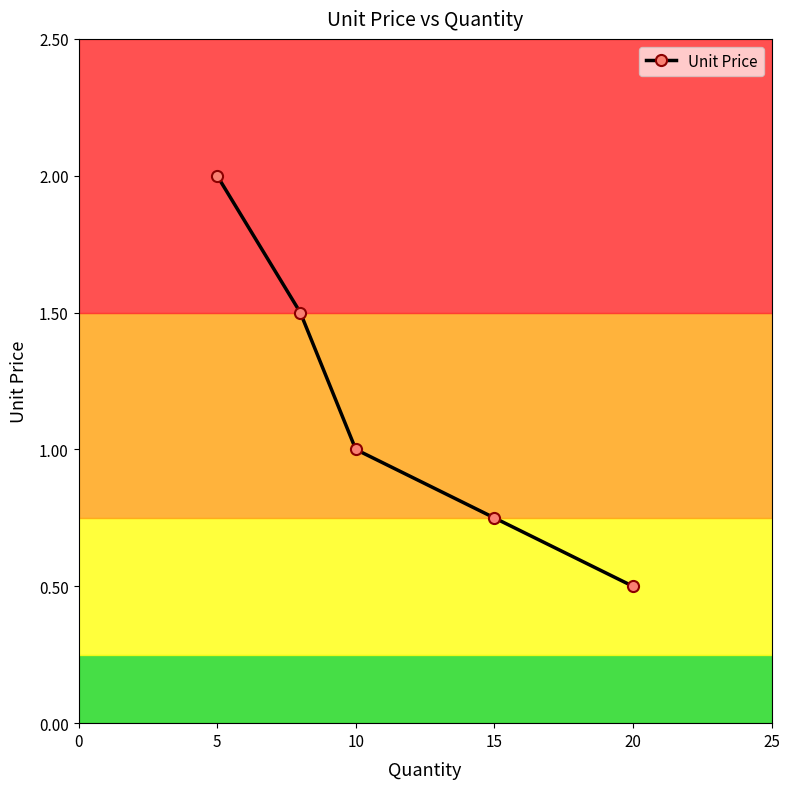

The chart shows a value of 1.0 at 10. True or false?

True